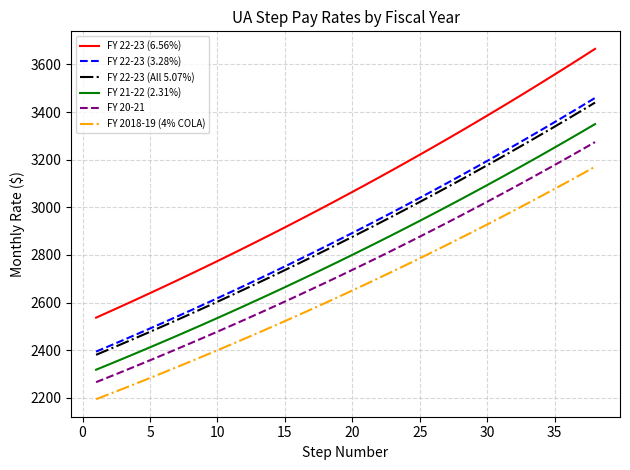

What is the minimum value shown in the chart?

2194.0